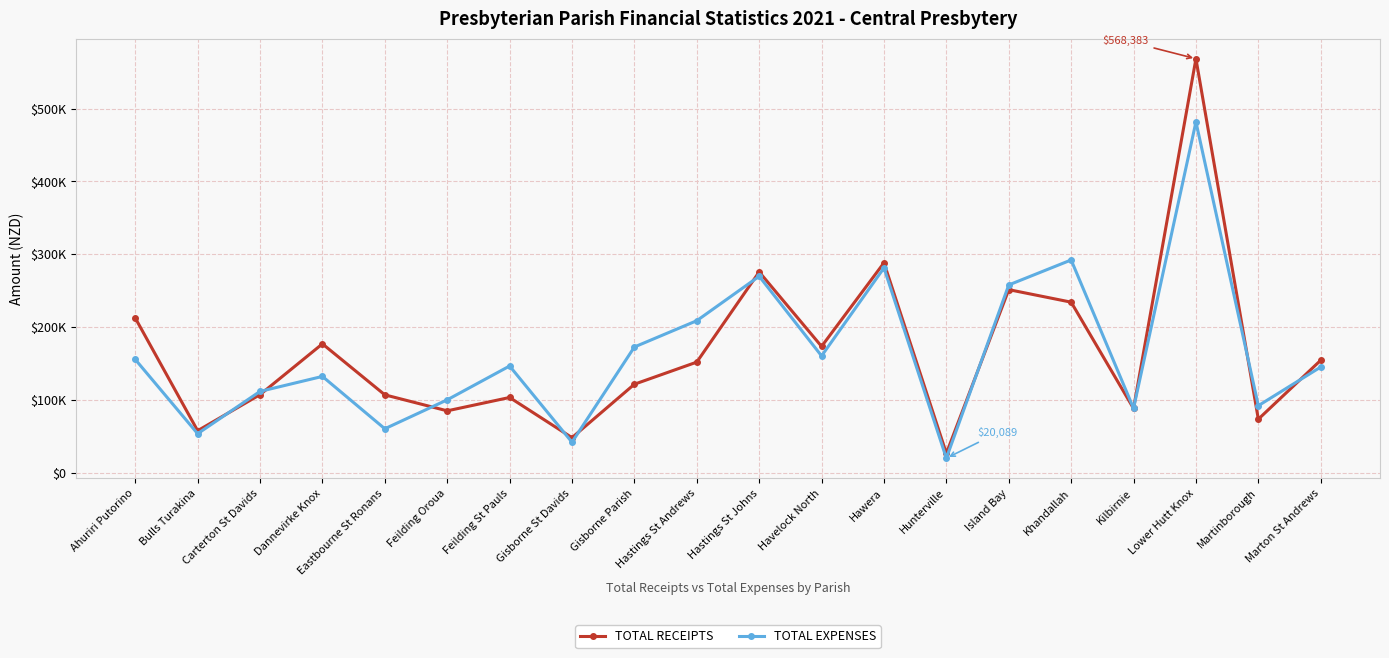

Rank the series by their maximum value, from lowest to highest.

TOTAL EXPENSES, TOTAL RECEIPTS